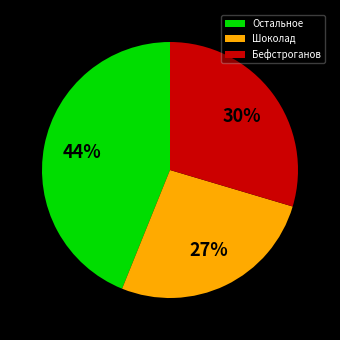

Is there a majority slice in this chart?

No